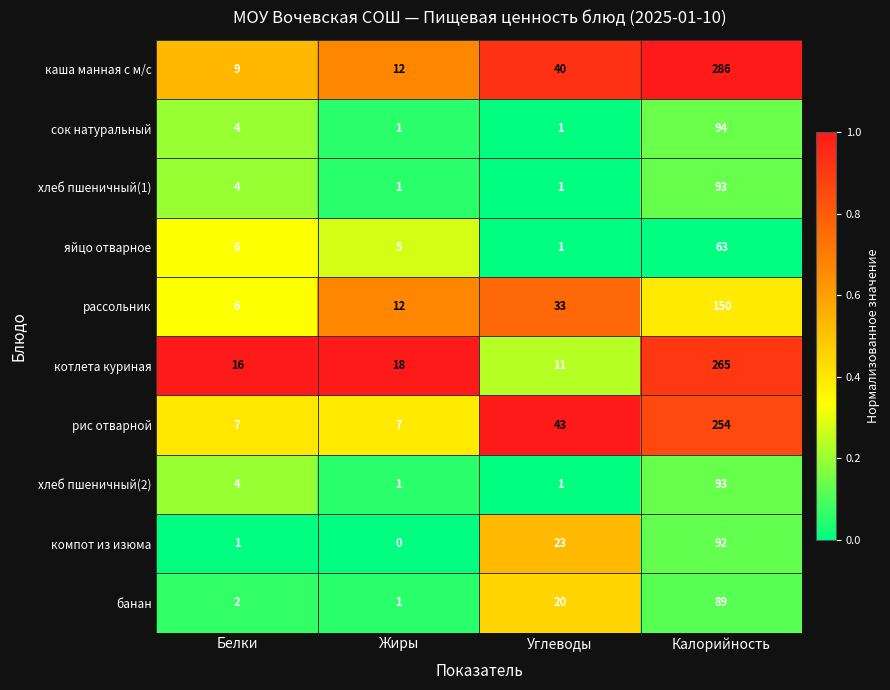

What is the greatest value displayed?

286